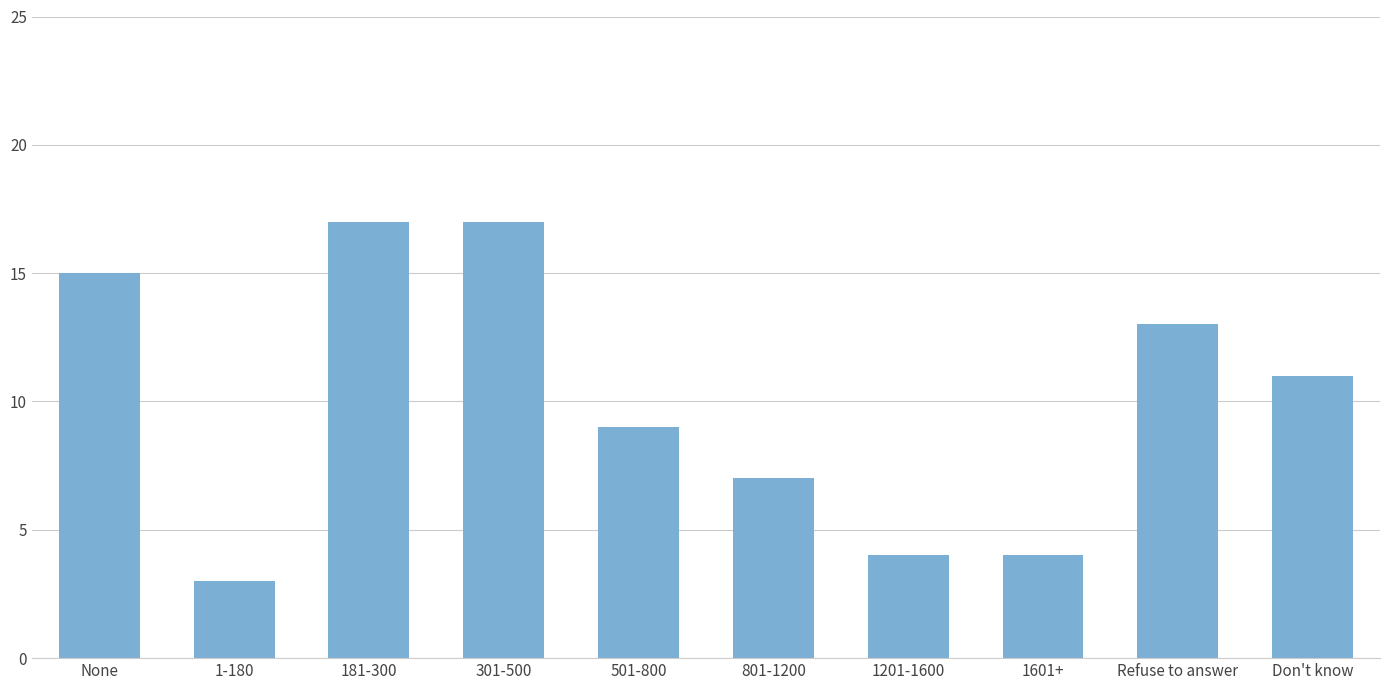

How many distinct data groups are displayed?

1